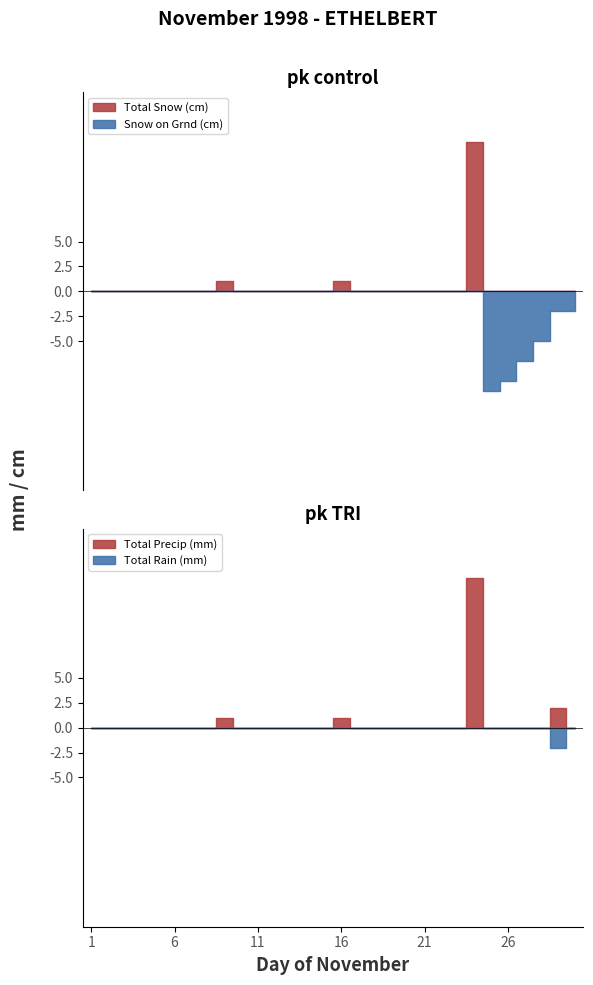

At 18, list the series in order from largest to smallest.

Total Rain (mm), Total Snow (cm), Snow on Grnd (cm), Total Precip (mm)